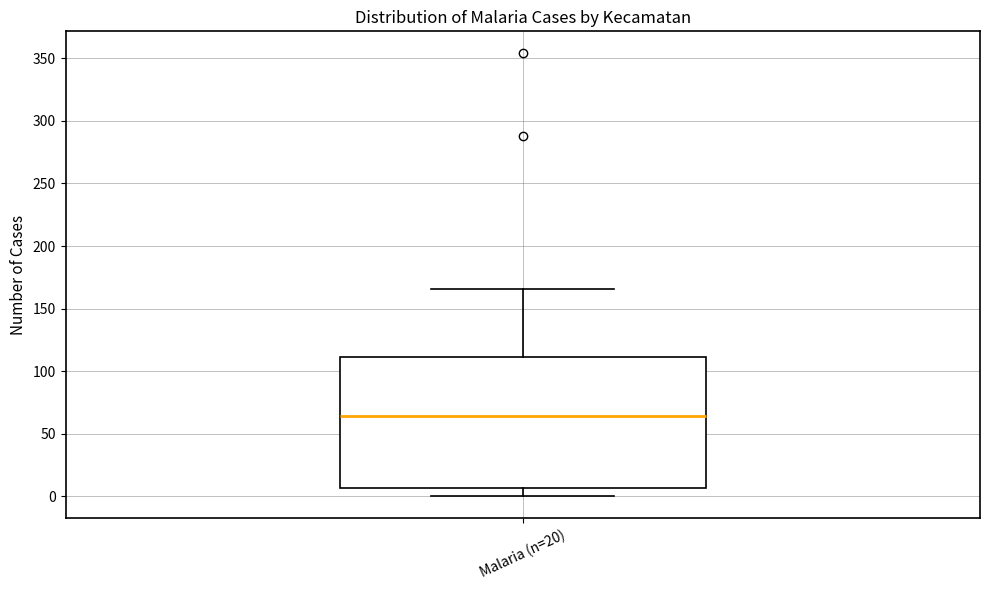

Read this box plot against the y-axis: the position of the median line, the range covered by the box, and the ends of both whiskers. The values are not printed on the chart, so give them approximately, as read against the axis.

median 65, box 5 to 110, whiskers 0 to 165